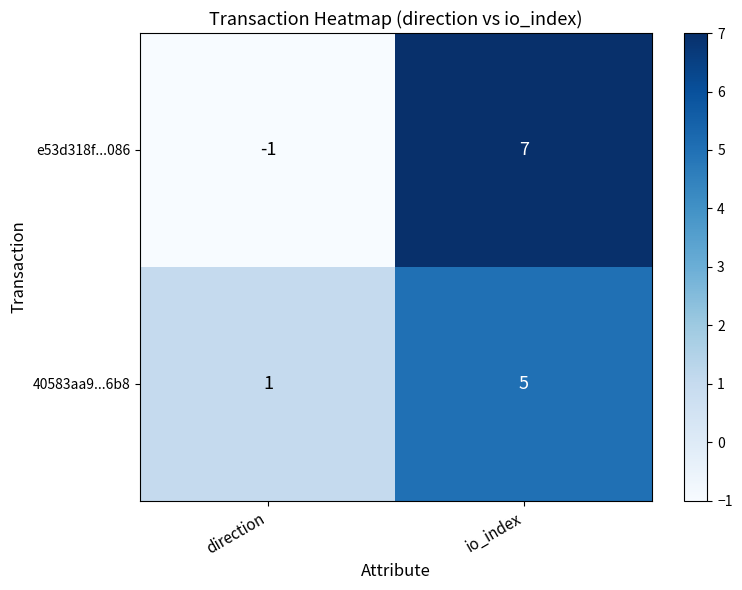

How many data points does each series have?

2